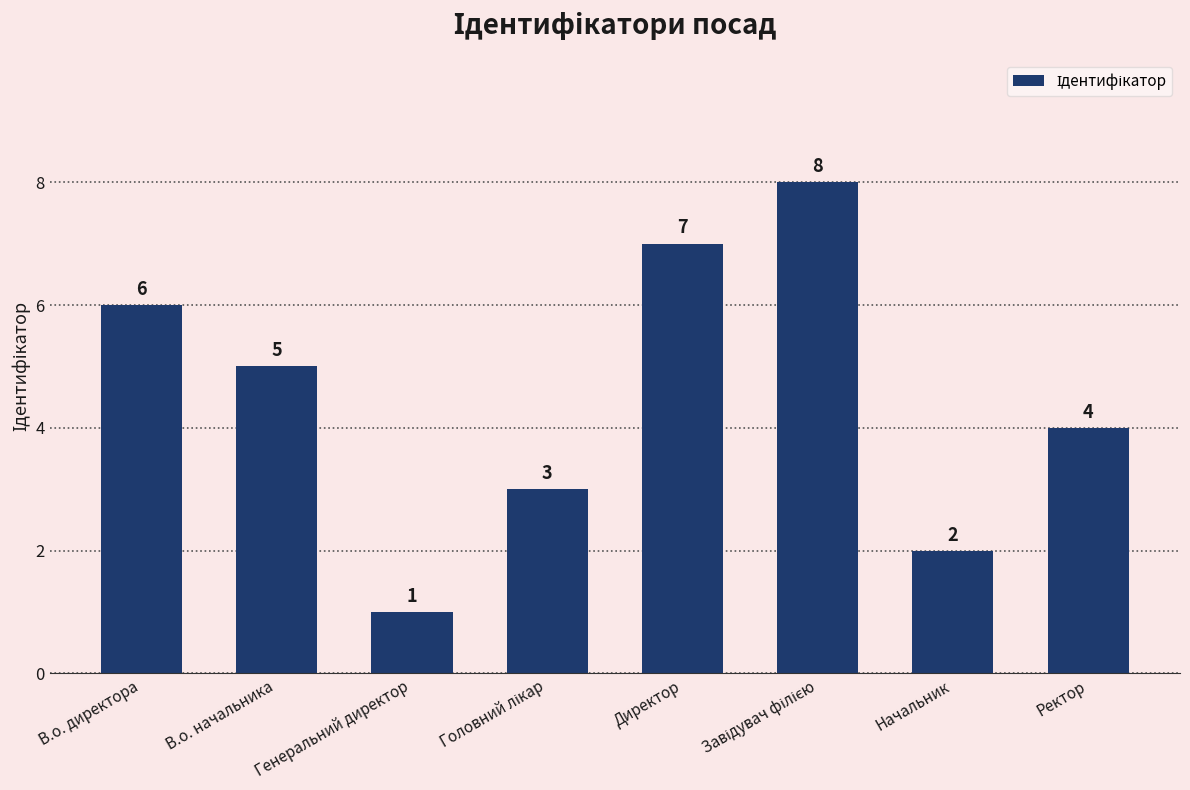

At which category does the chart reach its minimum across all series?

Генеральний директор